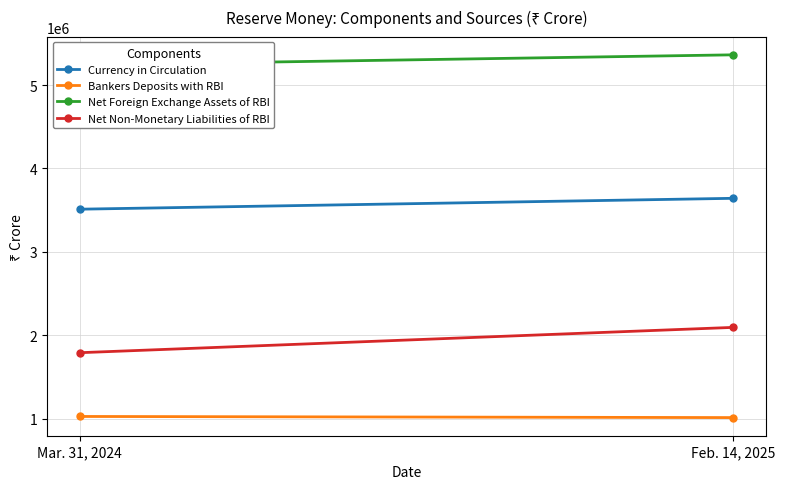

Count the number of categories in the chart.

2